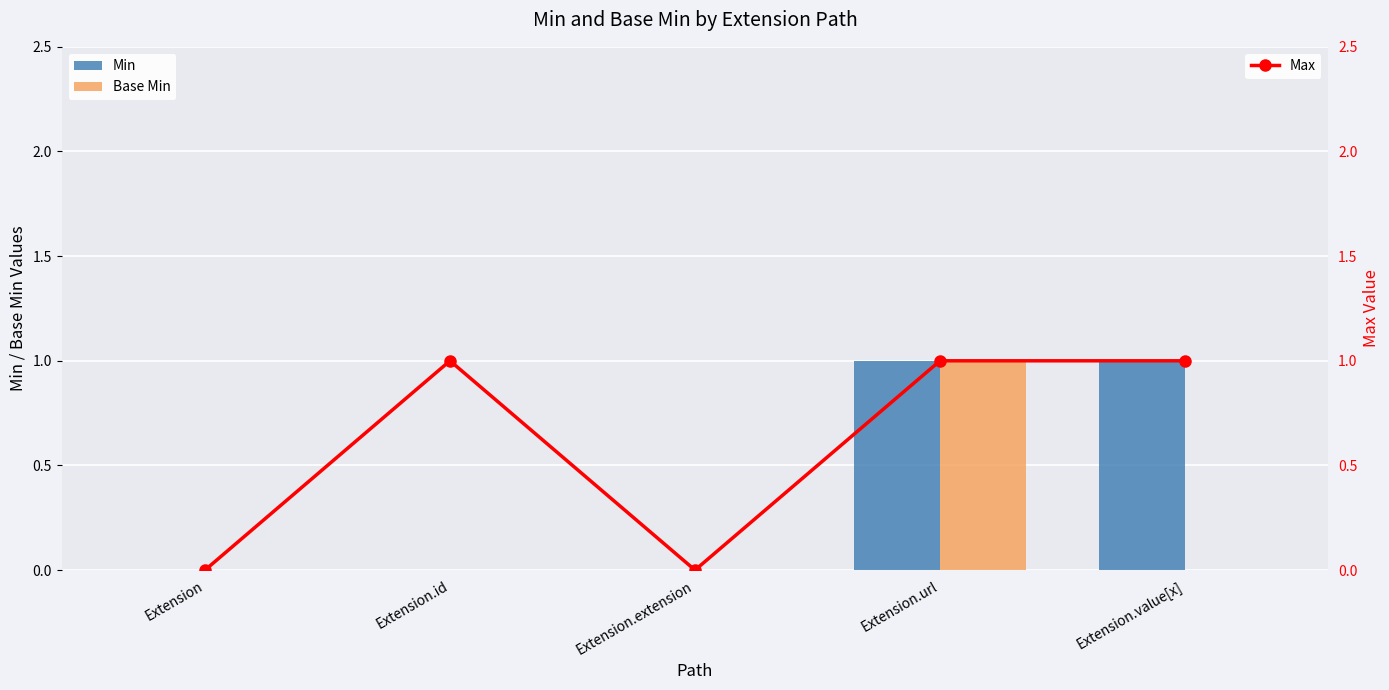

Count the Base Min values in the range 0 to 1.

5